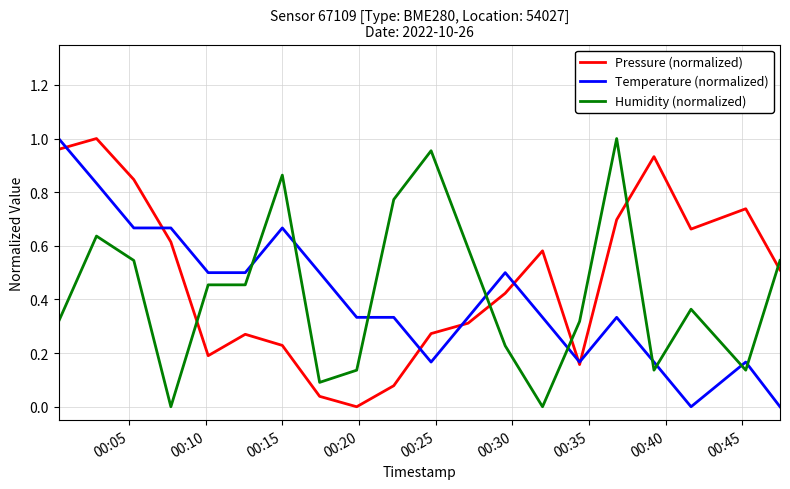

True or false: Humidity (normalized) and Temperature (normalized) cross at least once.

True